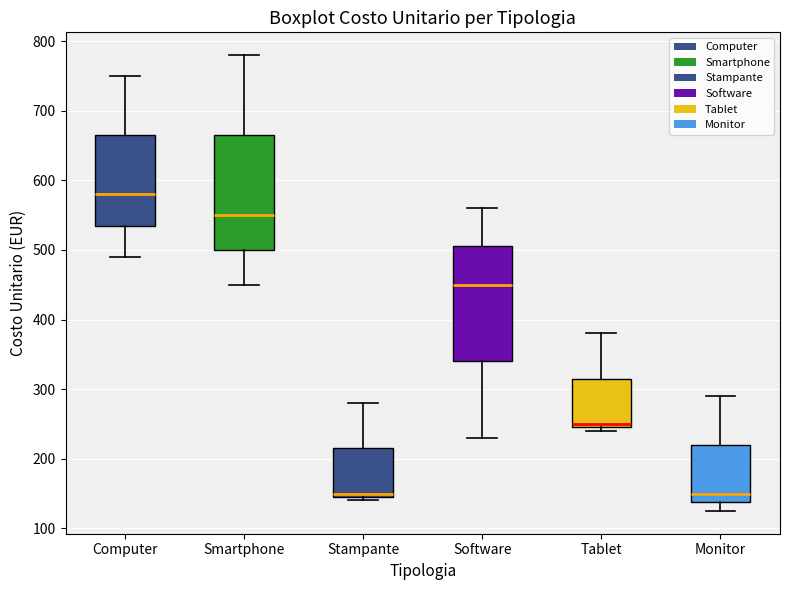

Reading left to right, read every box against the y-axis: the position of its median line, the range the box covers, and the ends of its whiskers. The values are not printed on the chart, so give them approximately, as read against the axis.

Computer: median 580, box 540 to 670, whiskers 490 to 750
Smartphone: median 550, box 500 to 670, whiskers 450 to 780
Stampante: median 150 (just above the box's lower edge), box 150 to 220, whiskers 140 to 280
Software: median 450, box 340 to 510, whiskers 230 to 560
Tablet: median 250 (just above the box's lower edge), box 250 to 320, whiskers 240 to 380
Monitor: median 150, box 140 to 220, whiskers 130 to 290